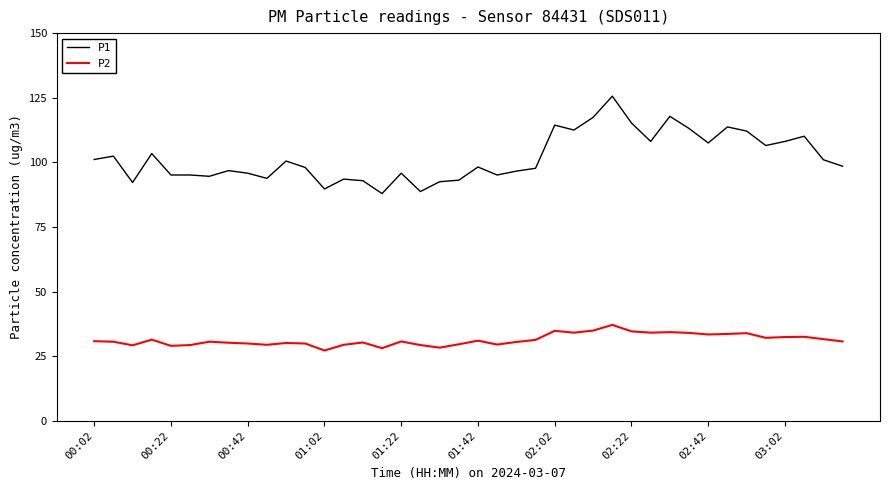

What is the difference between the maximum and minimum values in the P2 series?

9.9